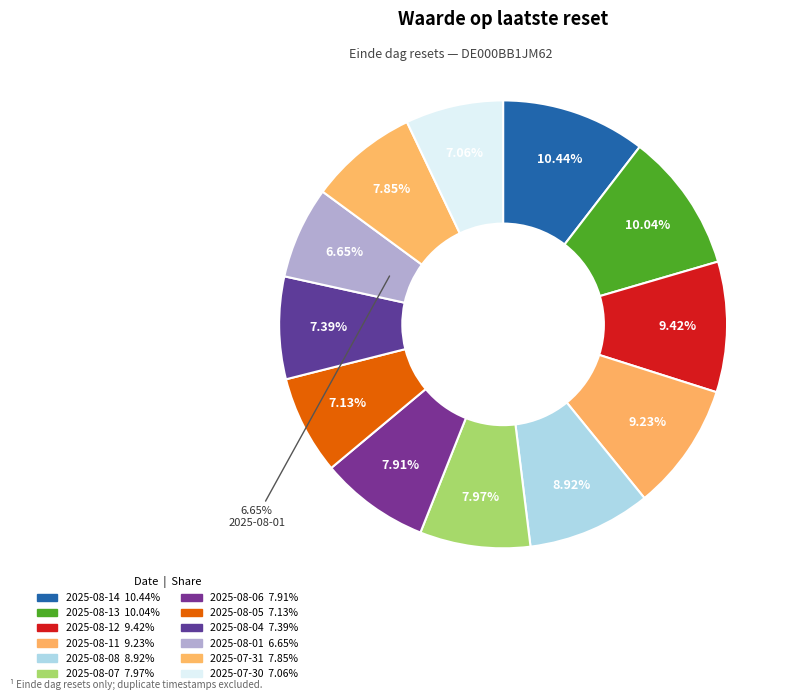

To the nearest percent, what percentage of the pie is 2025-08-08?

9%